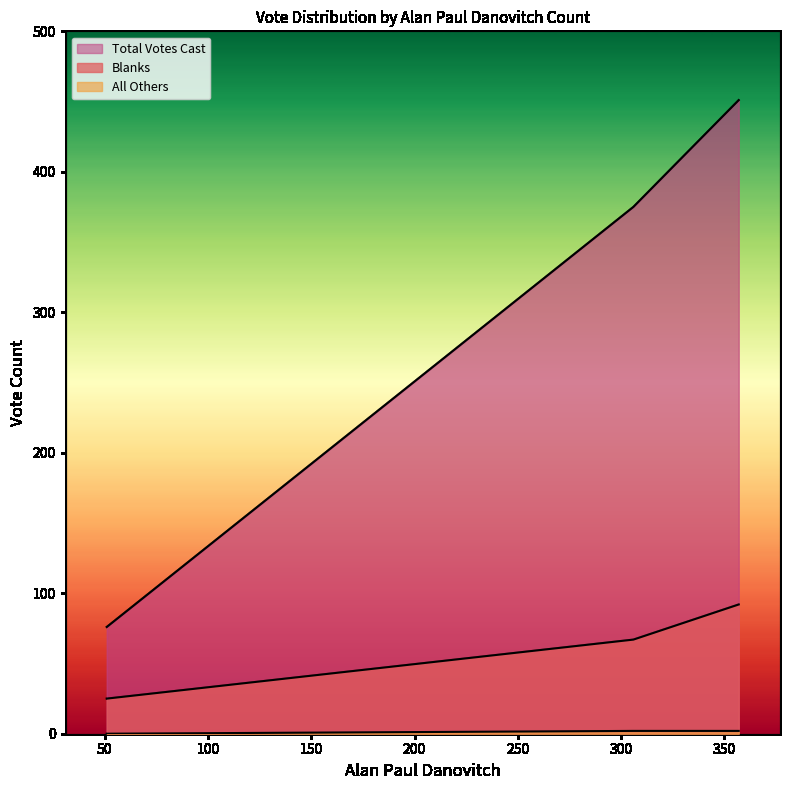

How many lines are shown in the chart?

3